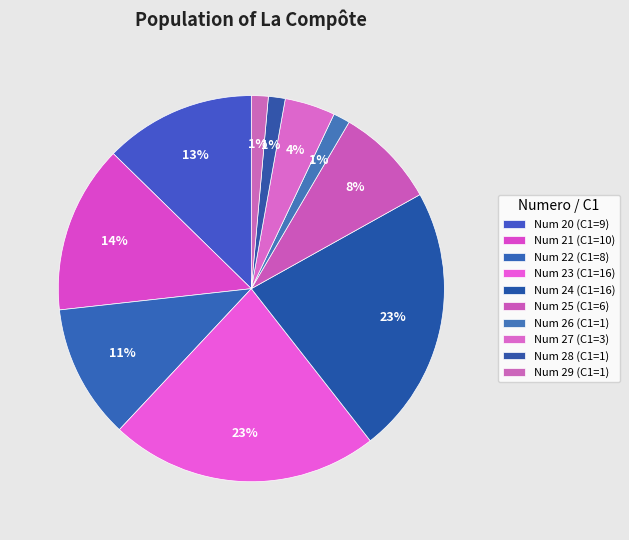

How many slices are in this pie chart?

10